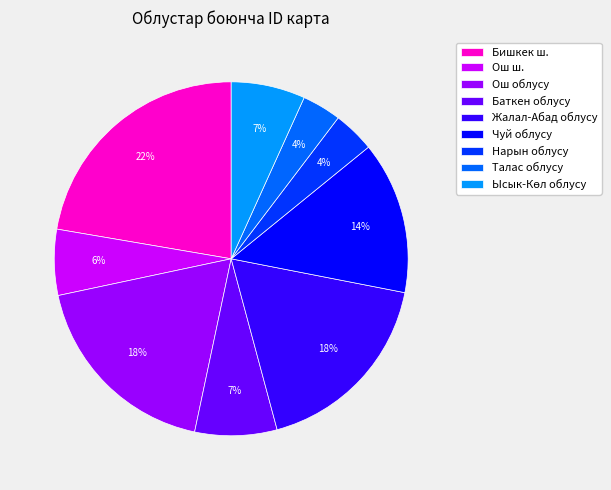

Is it true that Бишкек ш. is 22% of the pie?

True